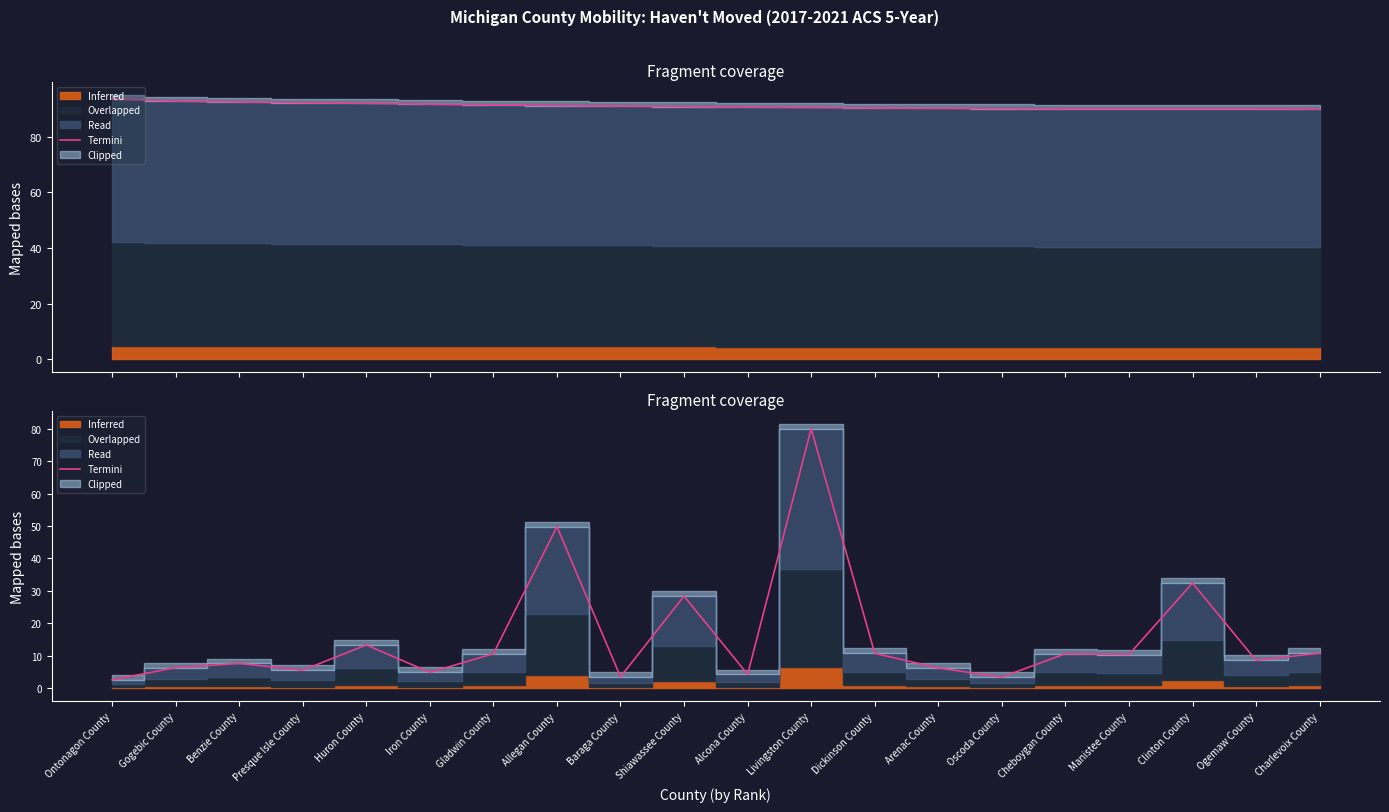

What is the sum of all values?

309.5